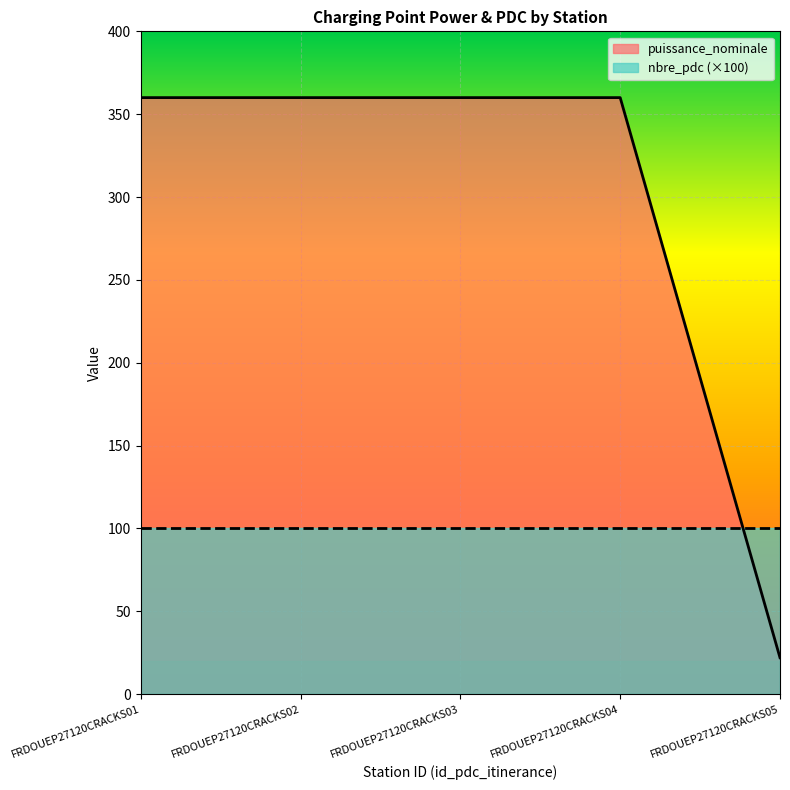

What is the value of the 5th point from the left?

22